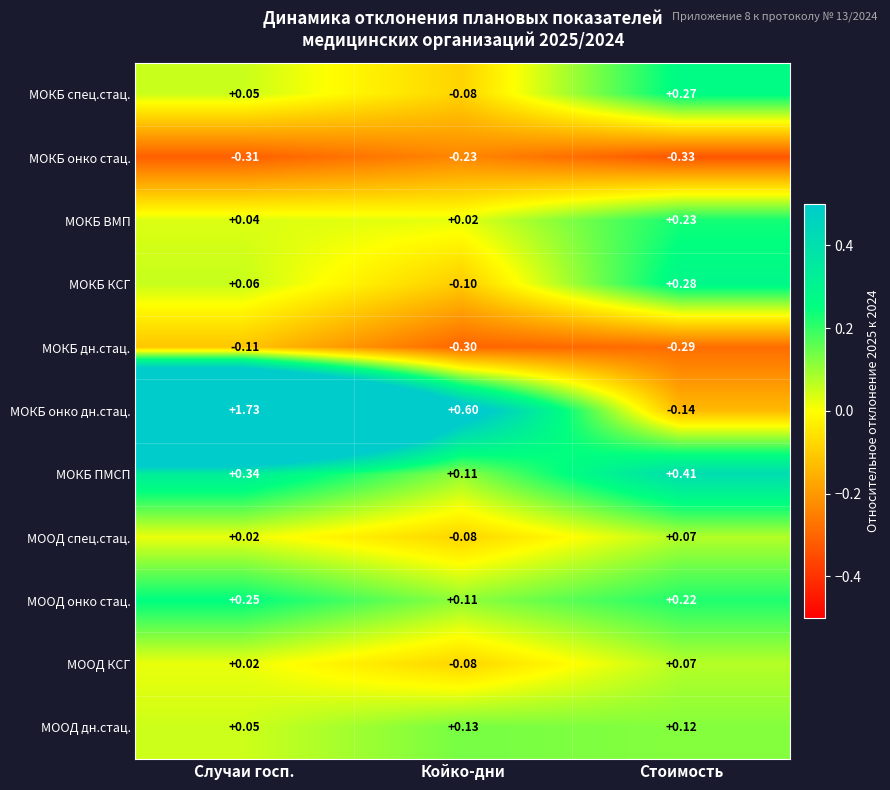

Which label corresponds to the largest value in the chart?

Случаи госп.